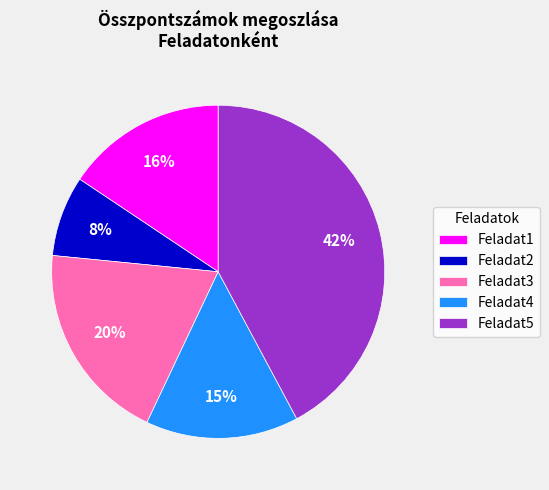

How many segments does this pie chart have?

5